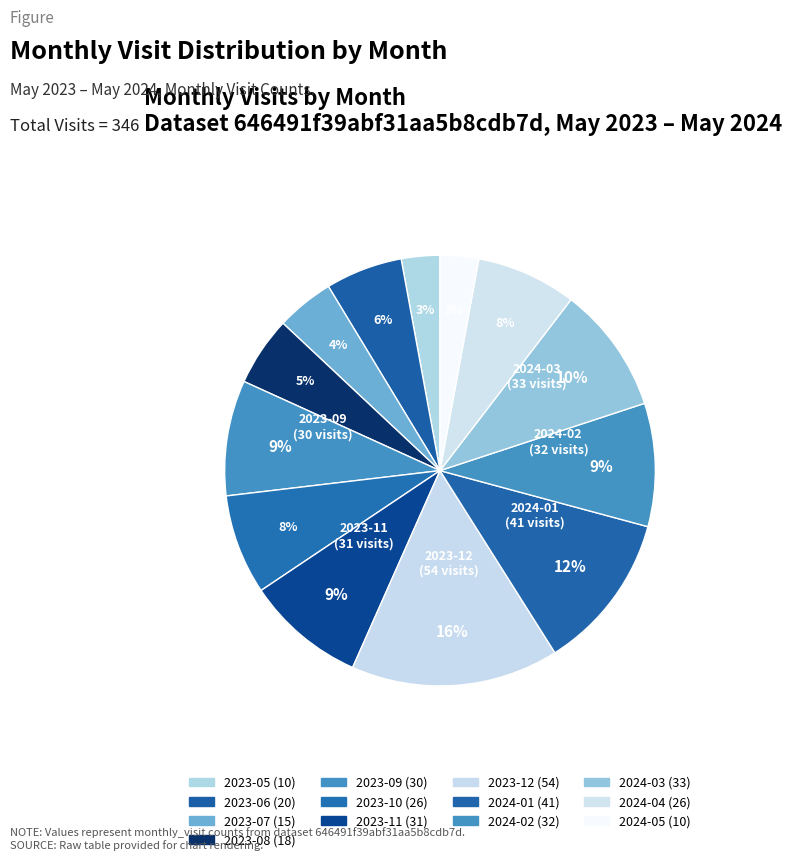

What percentage do 2024-01 and 2023-09 together represent?

20.5%